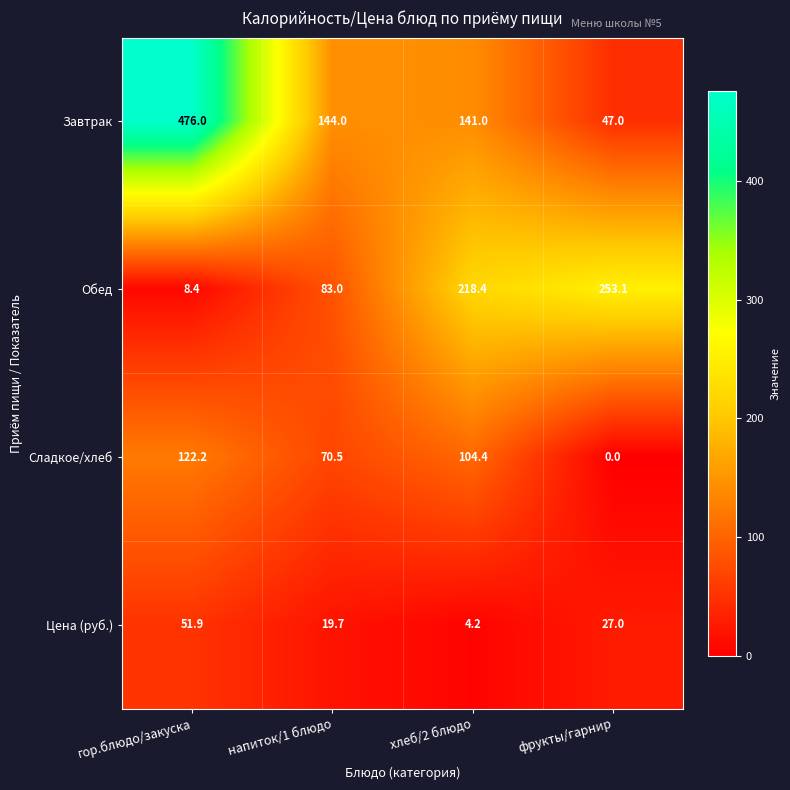

Rank the series at напиток/1 блюдо from lowest to highest value.

Цена (руб.), Сладкое/хлеб, Обед, Завтрак